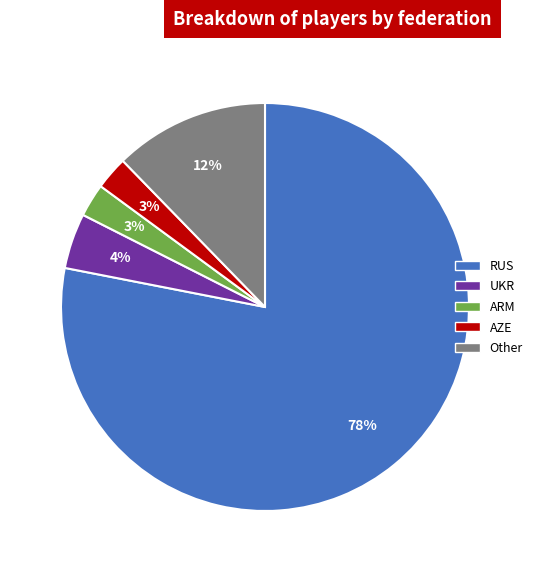

Combined, do ARM and UKR account for over 50%?

No